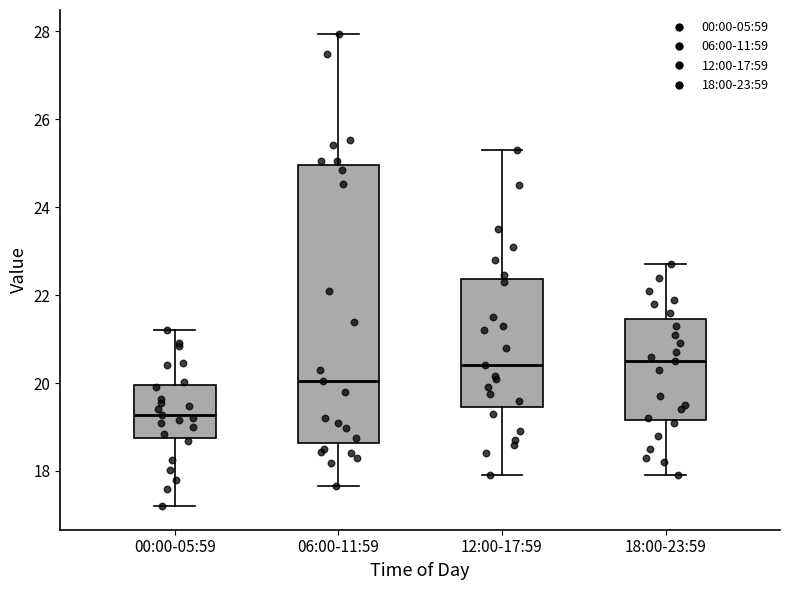

Where does the median line of the box for 00:00-05:59 sit on the y-axis? The values are not printed on the chart, so give them approximately, as read against the axis.

19.2